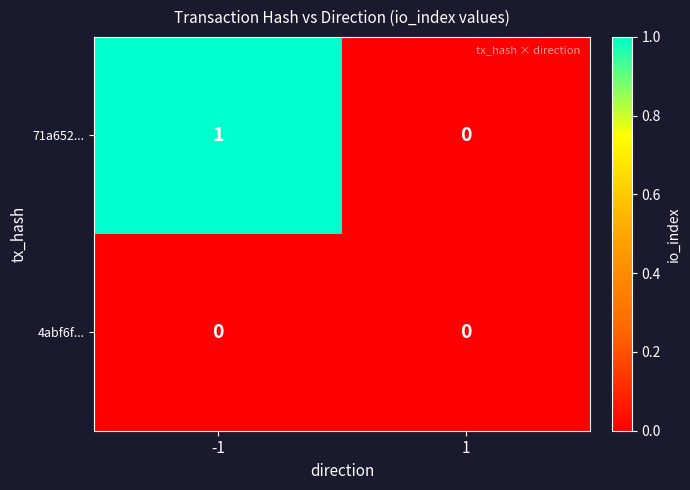

How many categories are shown in the chart?

2